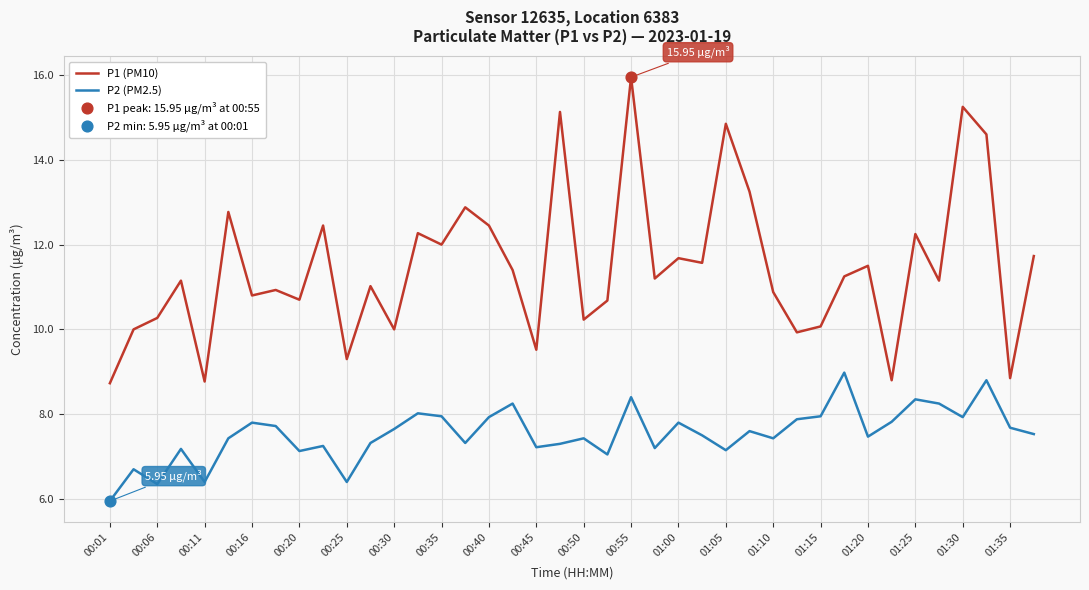

What is the difference between the maximum and minimum values in the P2 (PM2.5) series?

3.0